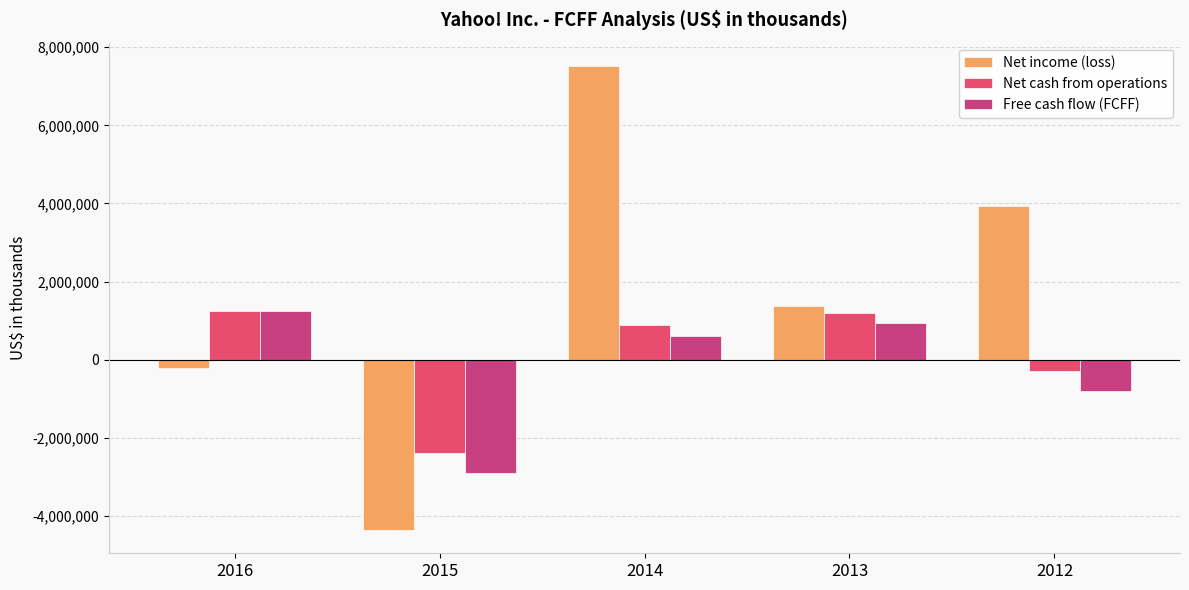

What is the average value of the Net income (loss) series?

1652018